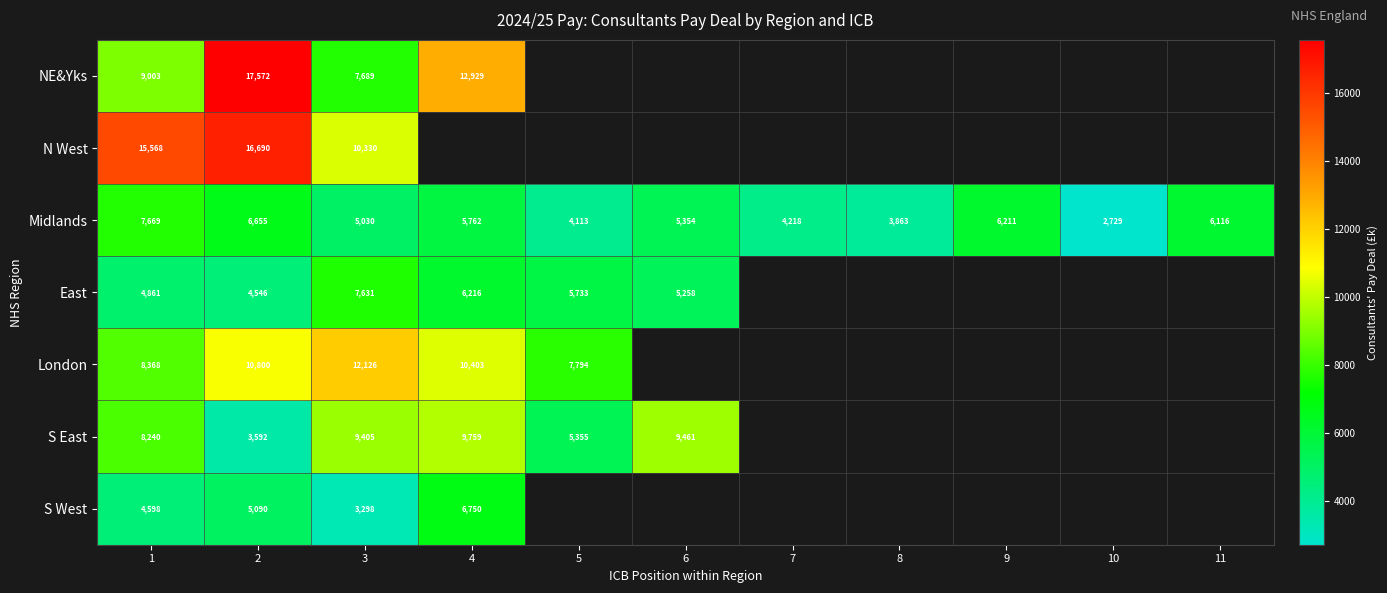

Rank the series at 1 from highest to lowest value.

N West, NE&Yks, London, S East, Midlands, East, S West